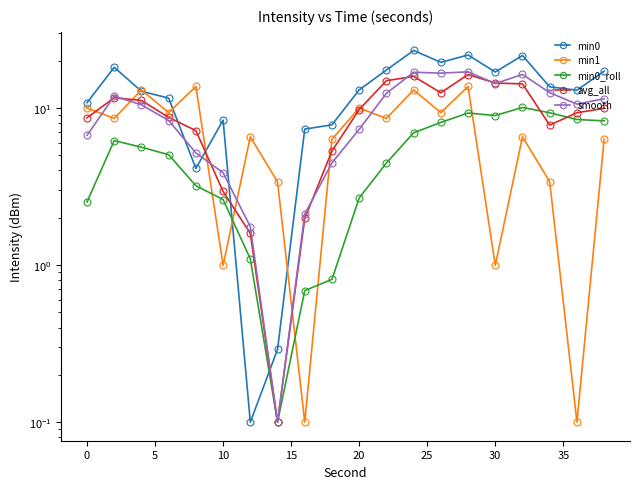

True or false: min1 and avg_all cross at least once.

True